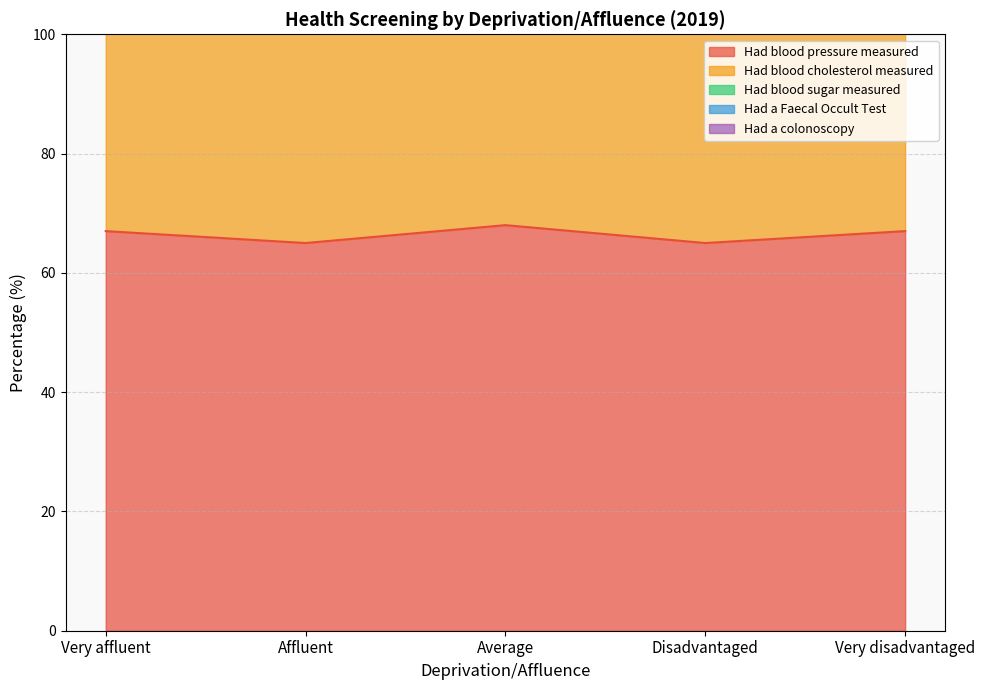

Count the Had blood sugar measured values in the range 51 to 54.

3